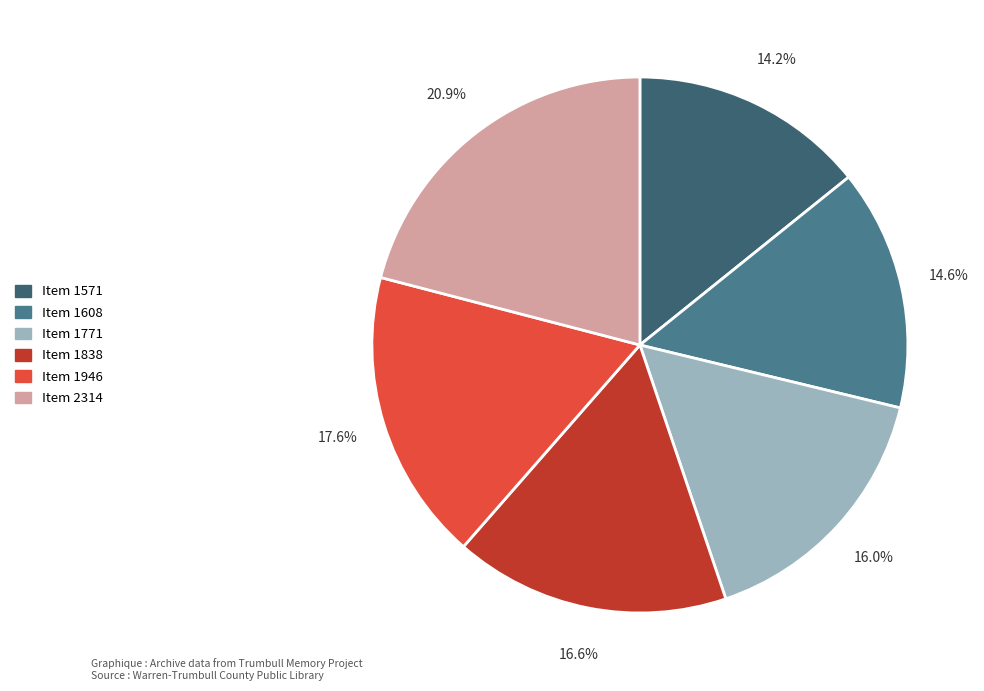

How many slices are in this pie chart?

6